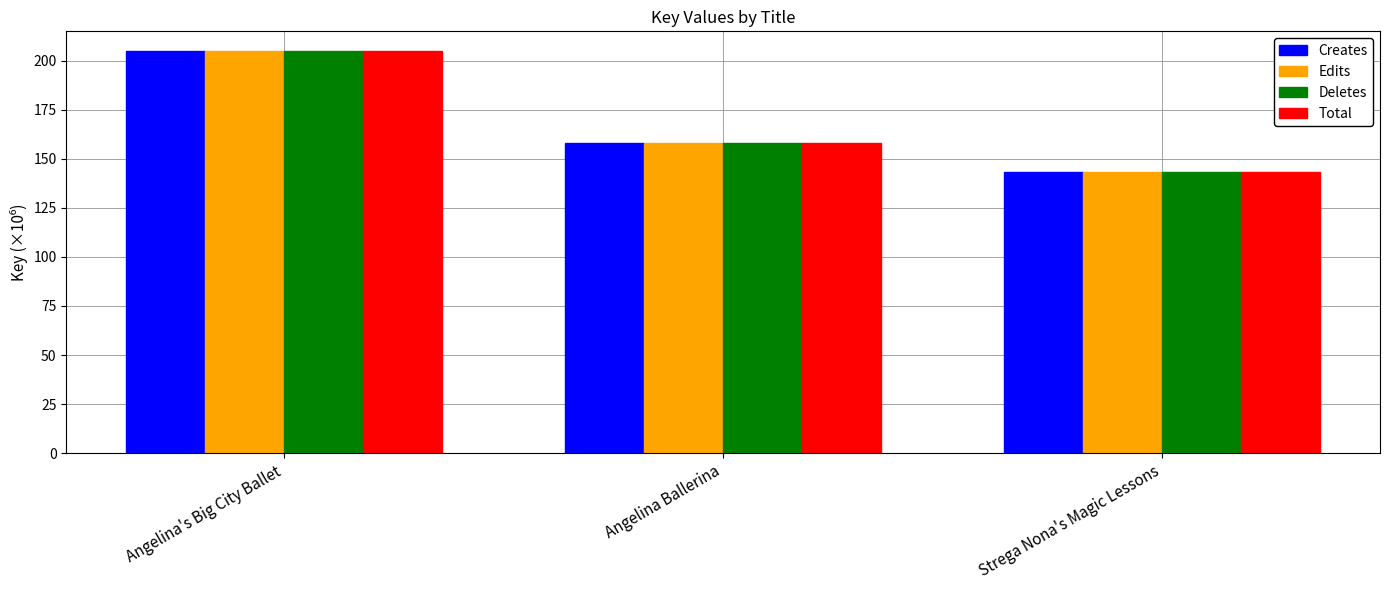

What position from the right is Angelina's Big City Ballet?

3